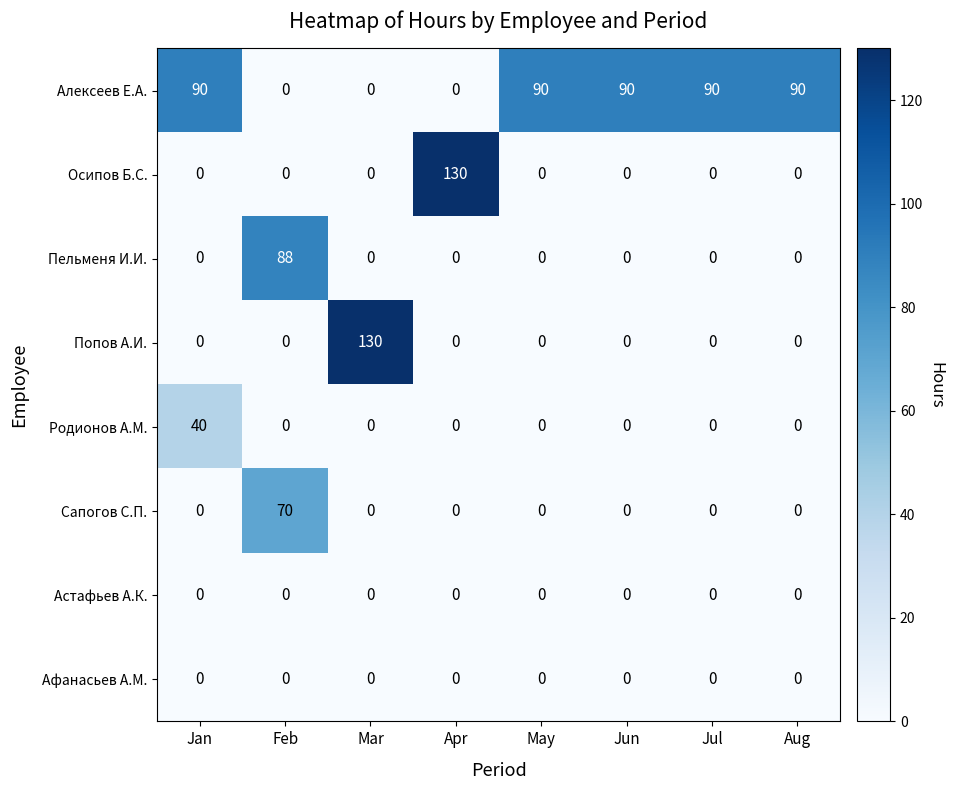

At which category is the sum across all series the highest?

Feb